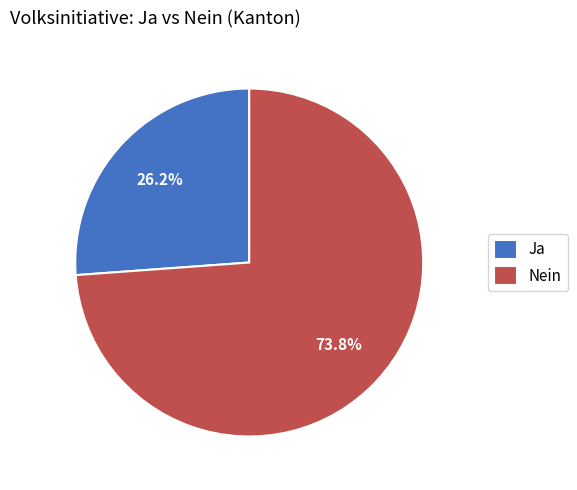

Rank the categories by value from lowest to highest.

Ja, Nein